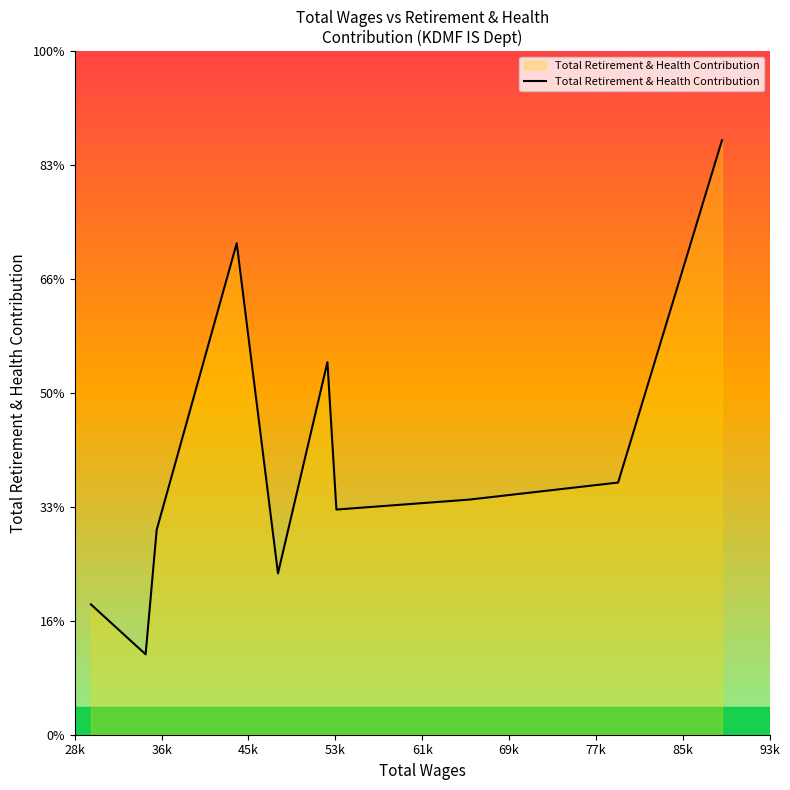

True or false: there are more than 0 points higher than both neighbors.

True